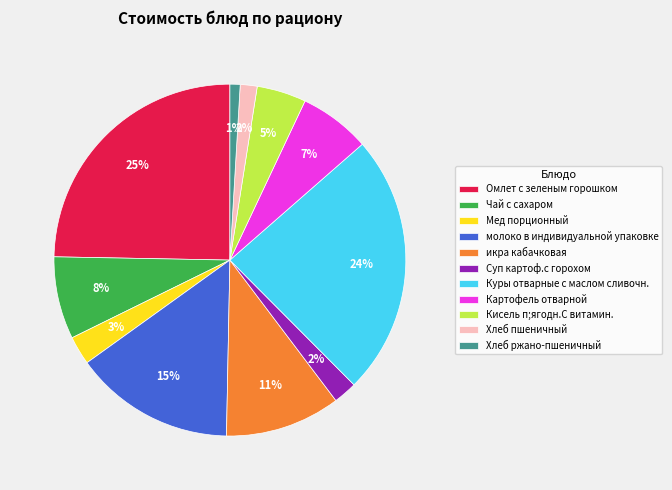

To the nearest percent, what is the average slice percentage?

9%